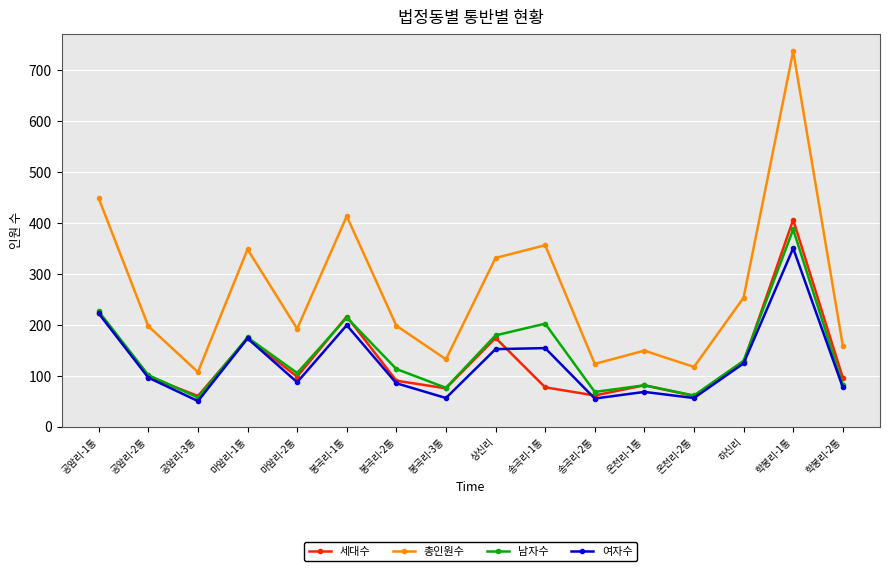

Where does the 남자수 series first go above 113?

공암리-1통